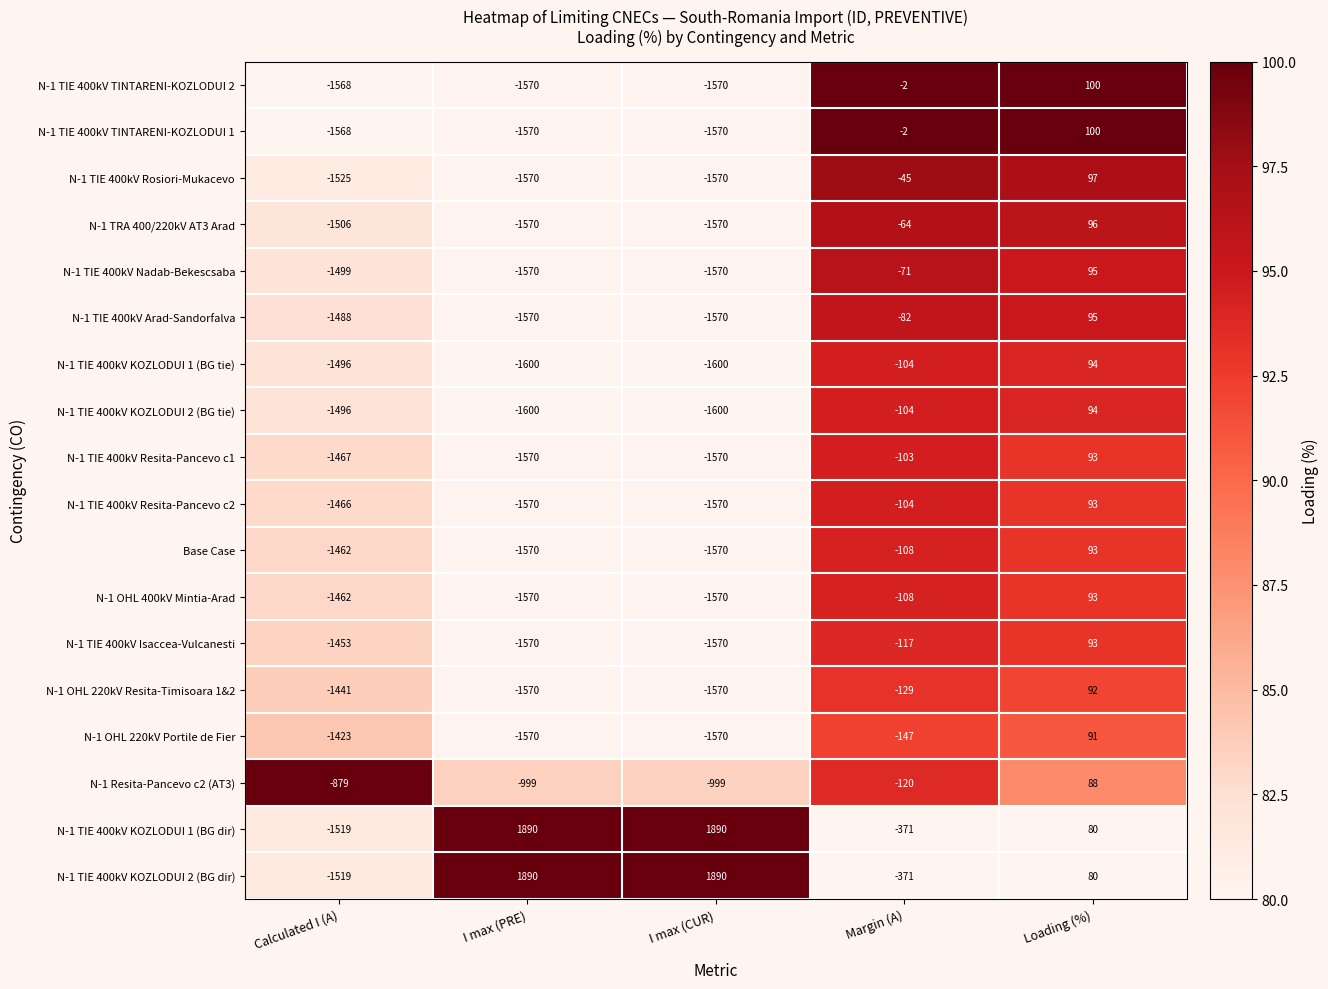

The N-1 OHL 220kV Portile de Fier series shows -1570 at I max (PRE). True or false?

True